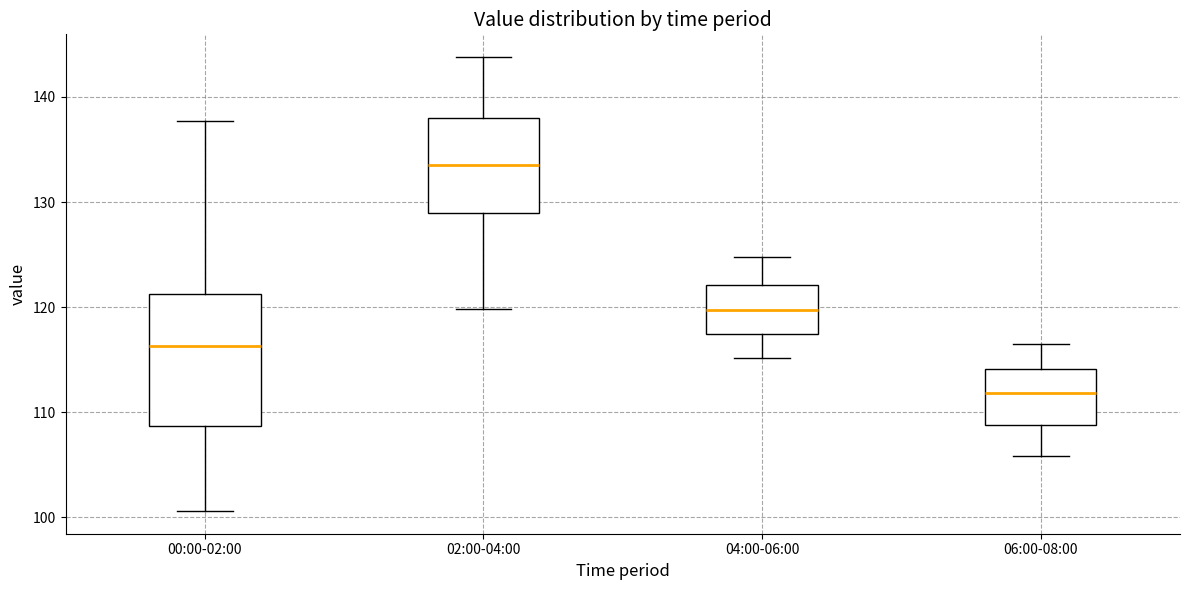

Which box has the highest median line?

02:00-04:00